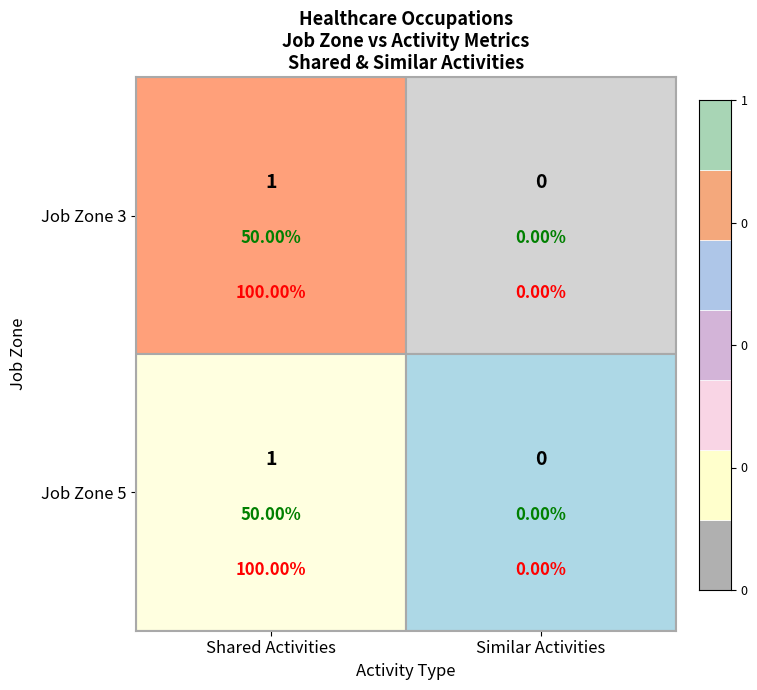

Is it true that Job Zone 3 equals 0 at Job Zone 5?

True